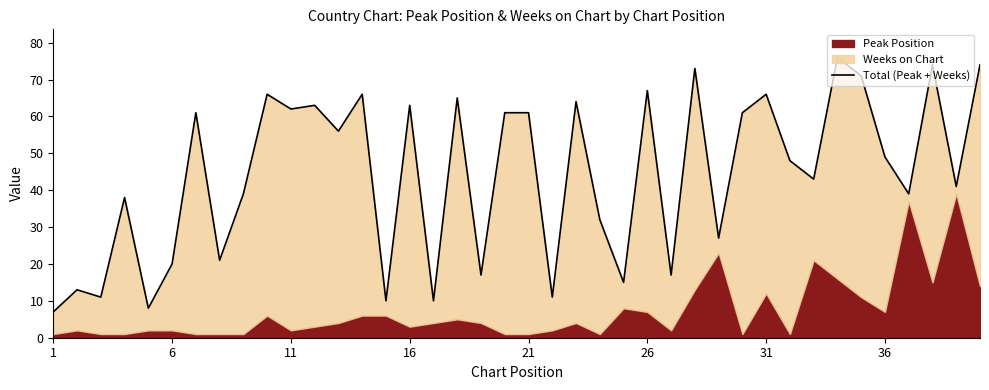

How many points are lower than both their immediate neighbors (excluding endpoints)?

15